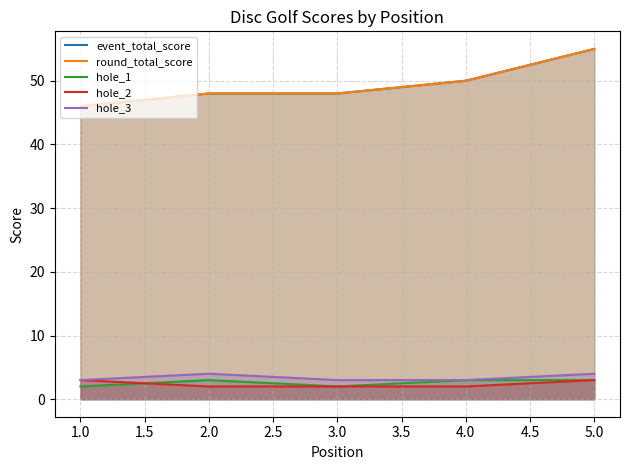

What is the smallest value displayed?

2